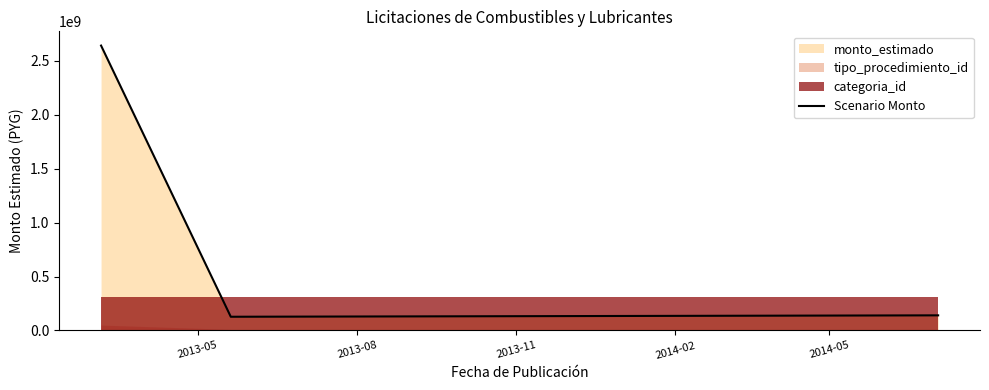

Reading left to right, extract all data points from this chart.

2641629835	126998460	140050000